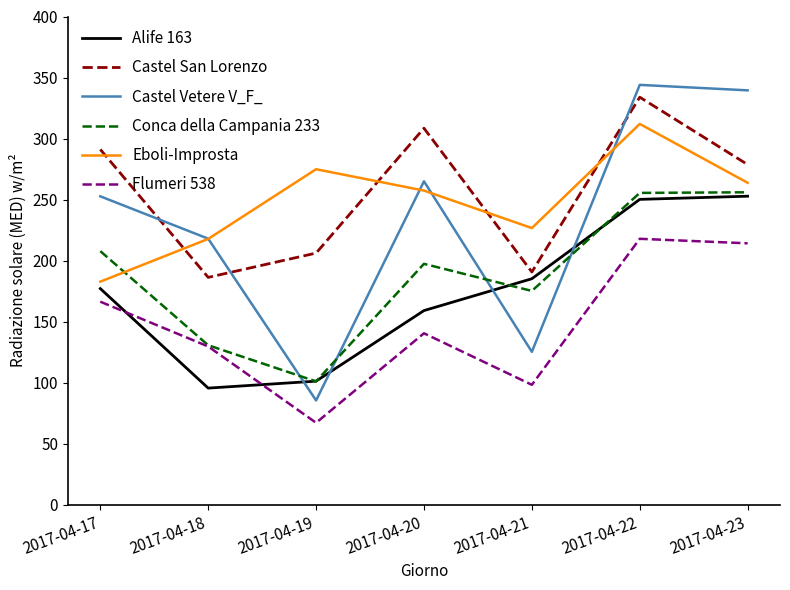

The Castel San Lorenzo series shows 76.2 at 2017-04-19. True or false?

False